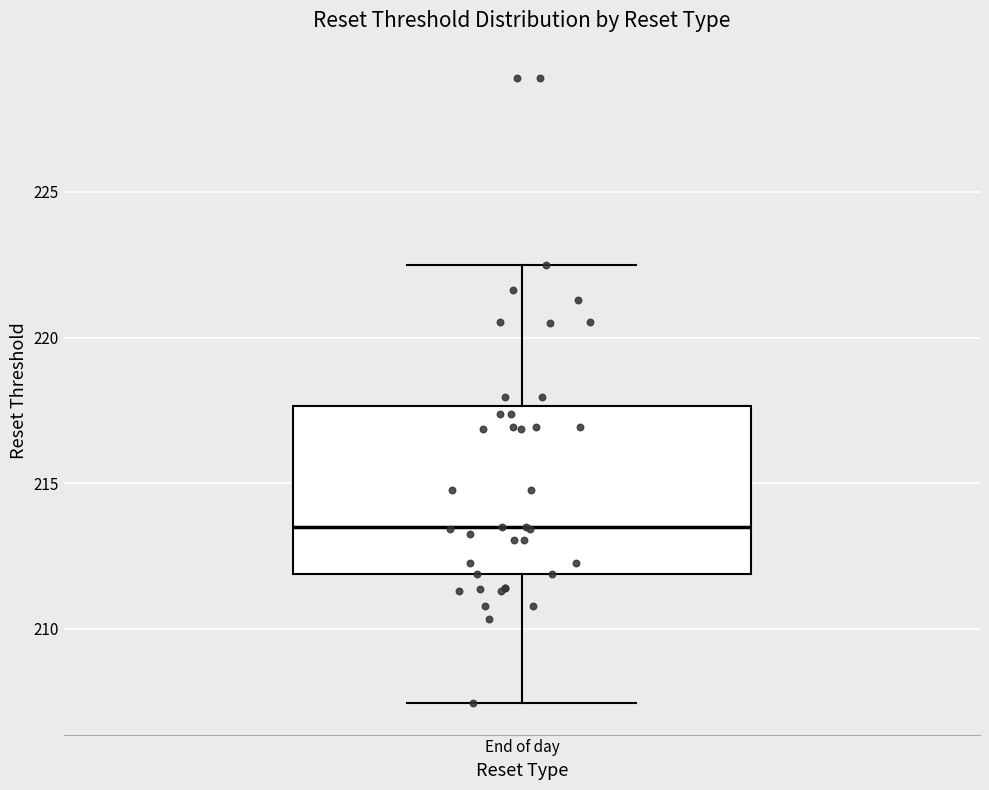

Transcribe this box plot: give where the median line is, the range the box spans, and where the two whiskers end, as read against the y-axis. The values are not printed on the chart, so give them approximately, as read against the axis.

median 213.5, box 212.0 to 217.5, whiskers 207.5 to 222.5